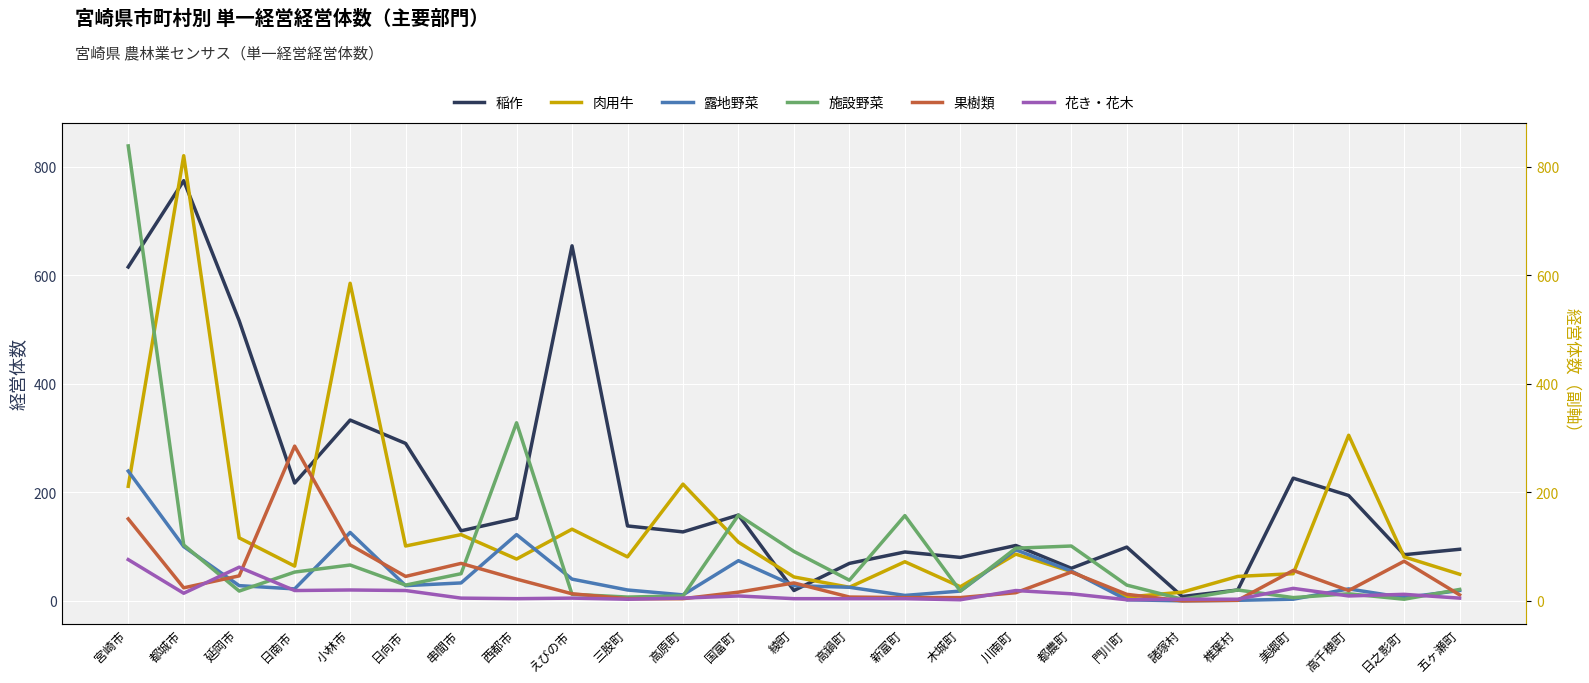

True or false: 肉用牛 and 花き・花木 cross at least once.

False